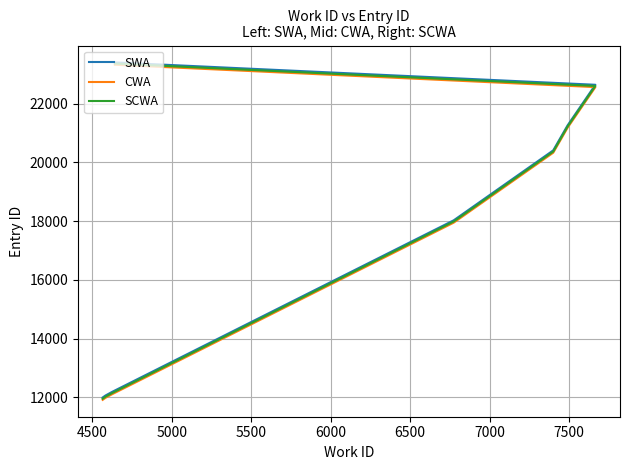

What is the difference between the CWA values at 7500 and 4500?

11333